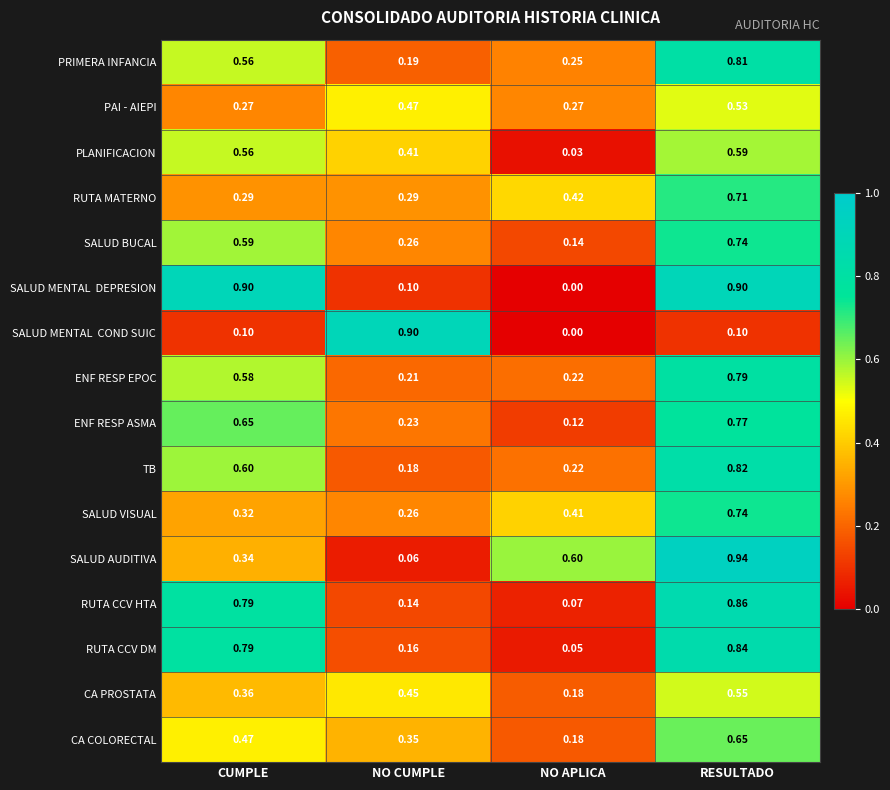

Which series changed the most between NO CUMPLE and RESULTADO?

SALUD AUDITIVA